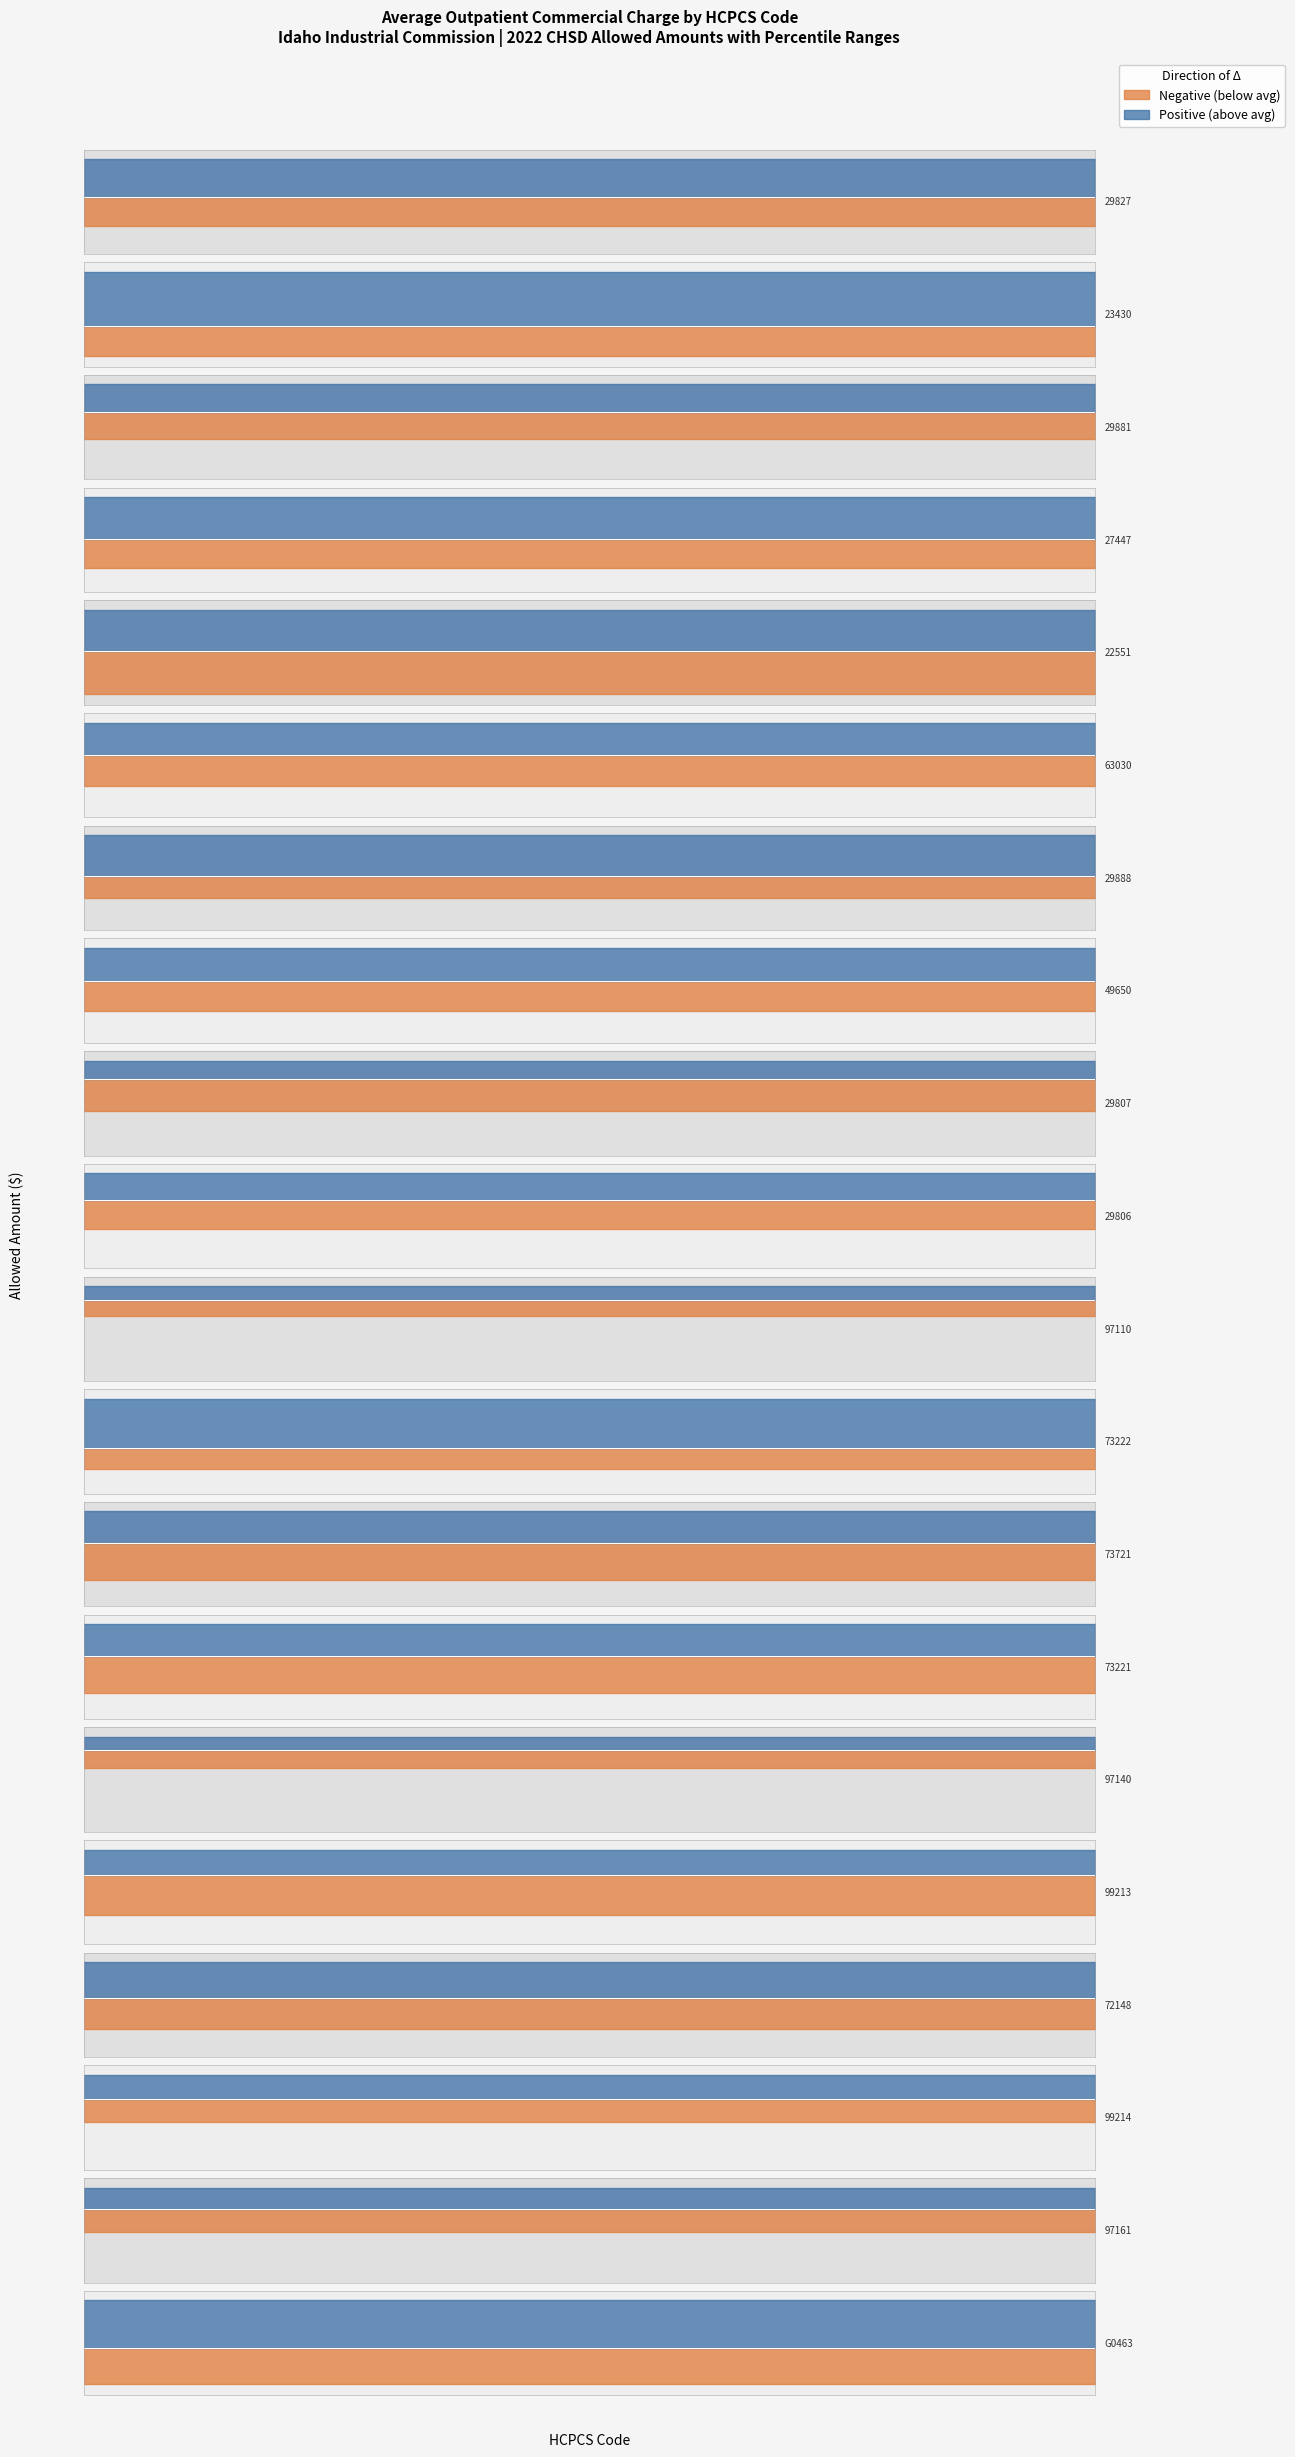

What is the sum of all 2022 CHSD Allowed values?

80243.1